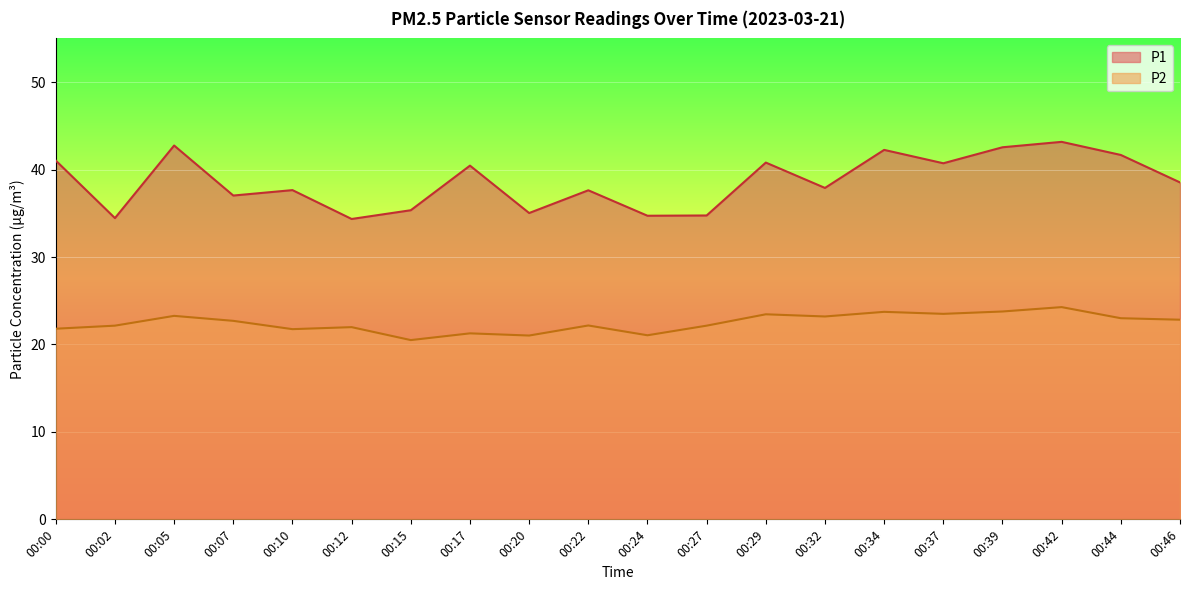

What is the value of the P2 point at the 8th from the left?

21.3